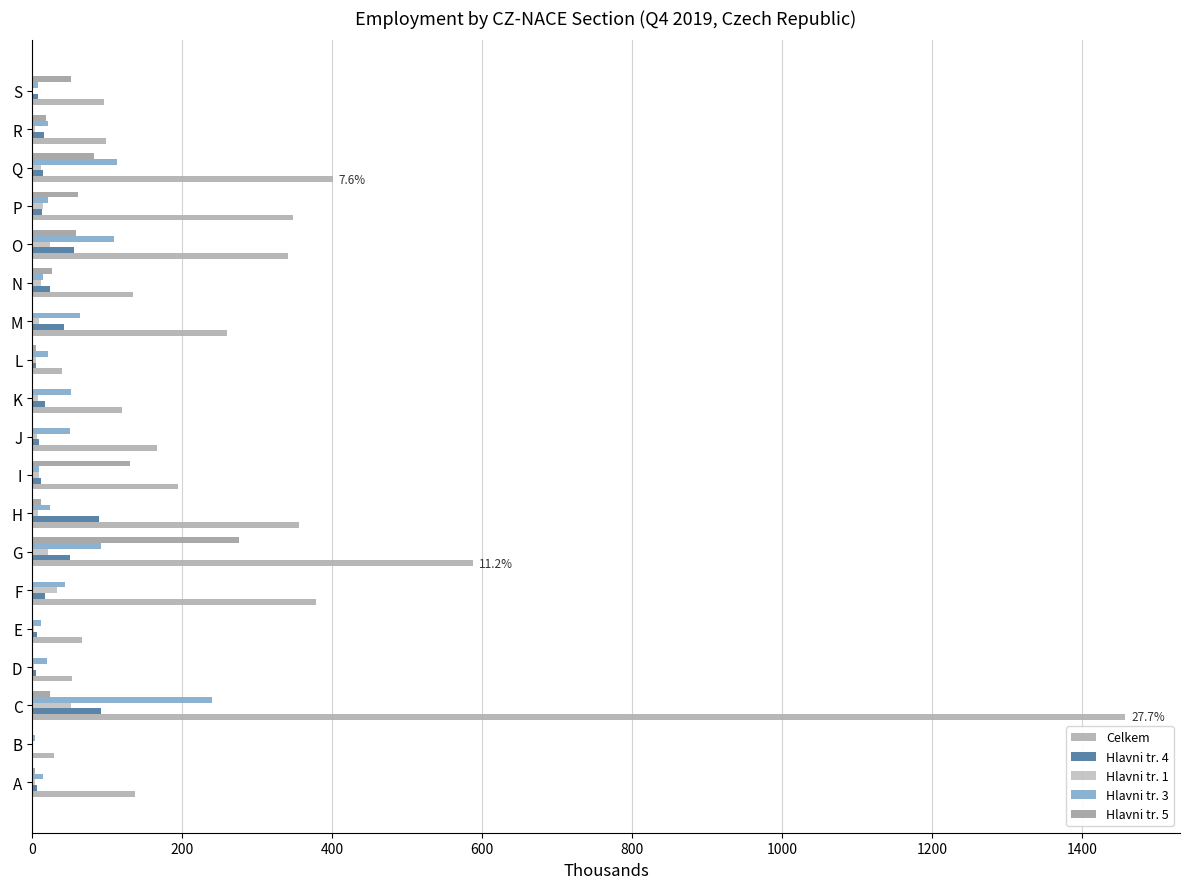

How many data points in Hlavni tr. 4 are above 15?

10